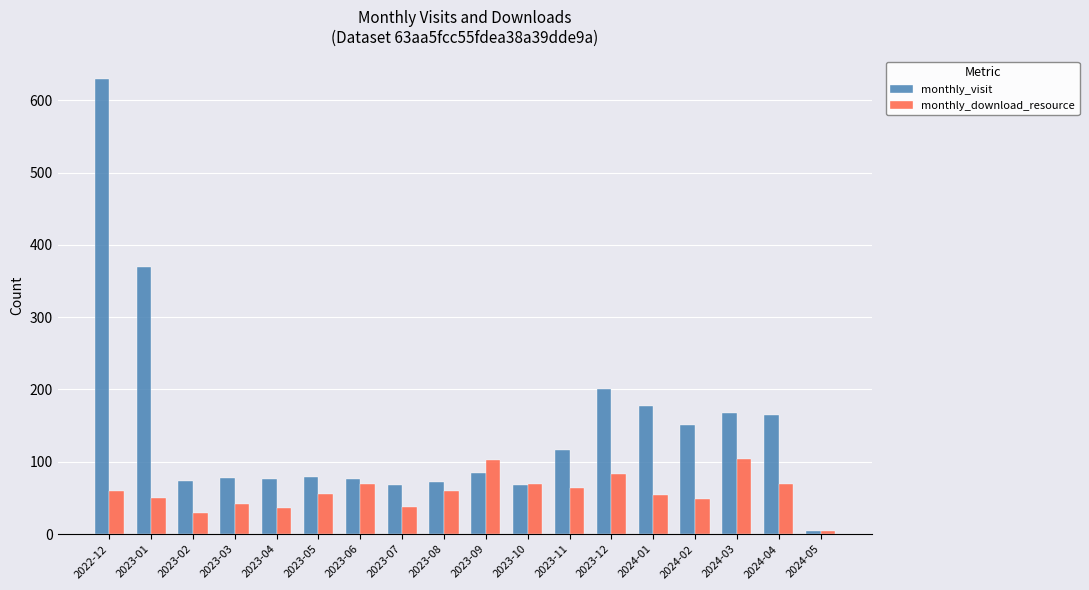

What position from the right is 2023-03?

15